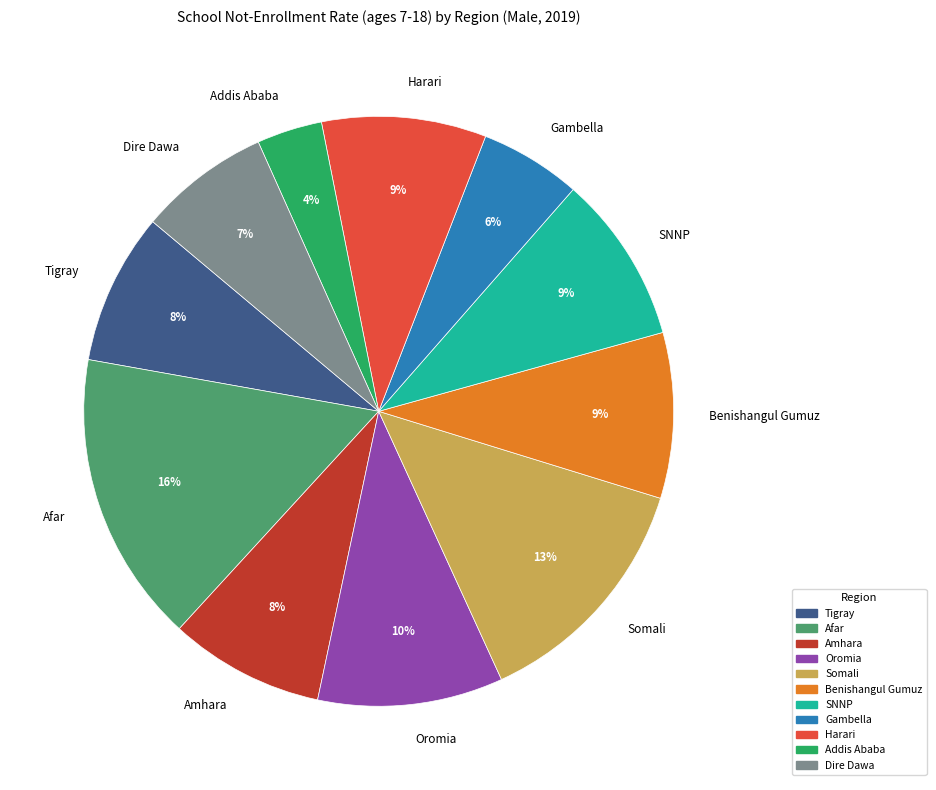

Is the sum of Afar and Harari greater than half?

No